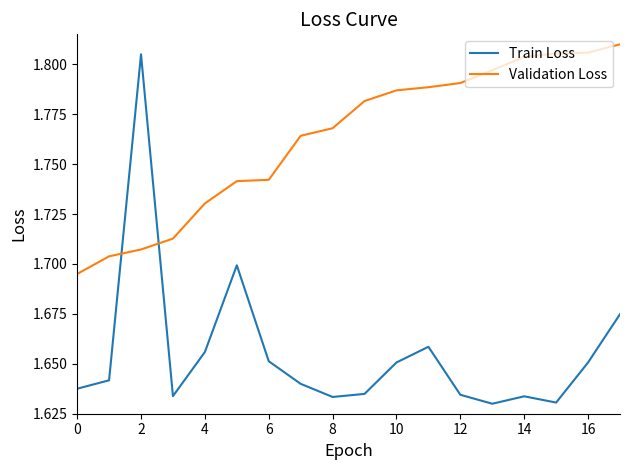

Rank the series by their average value, from highest to lowest.

Validation Loss, Train Loss